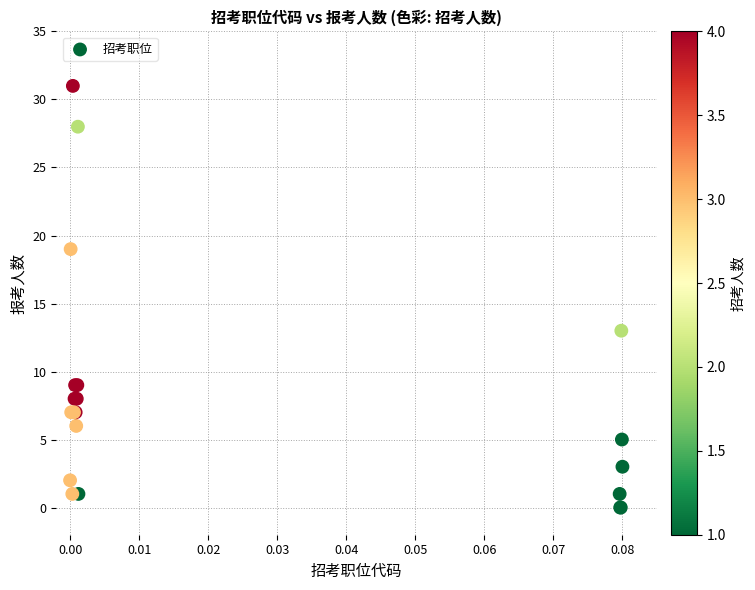

What Y value in the scatter plot is closest to 15?

13